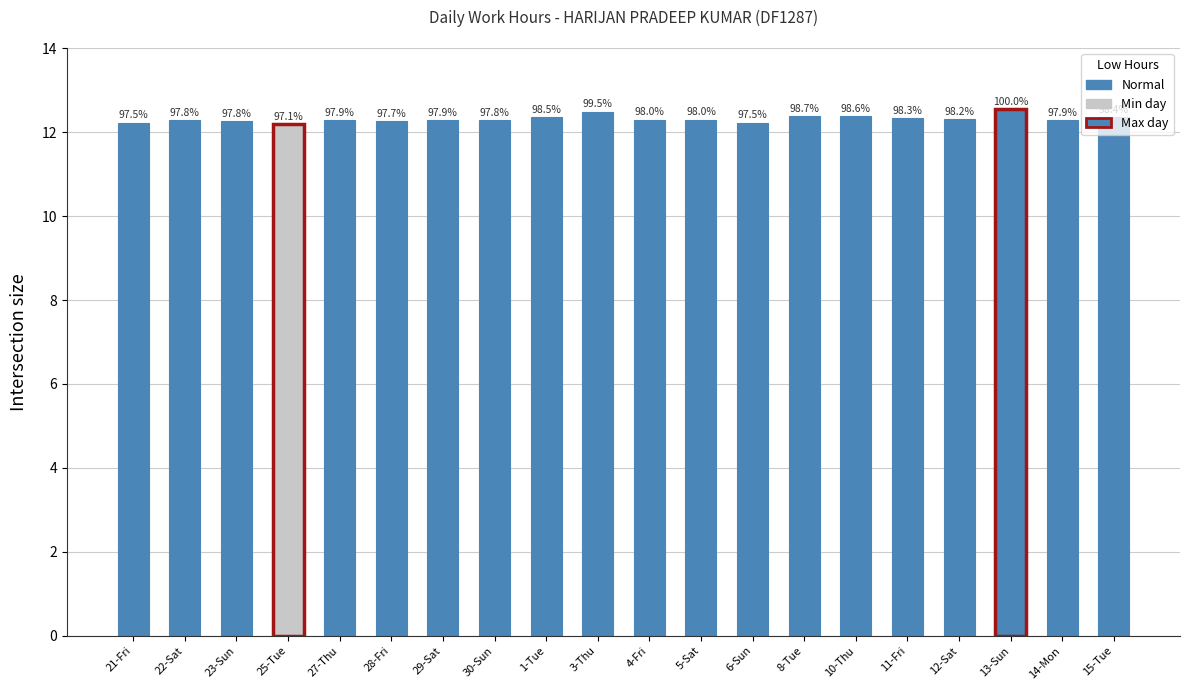

True or false: the data shows 19.9 at 3-Thu.

False